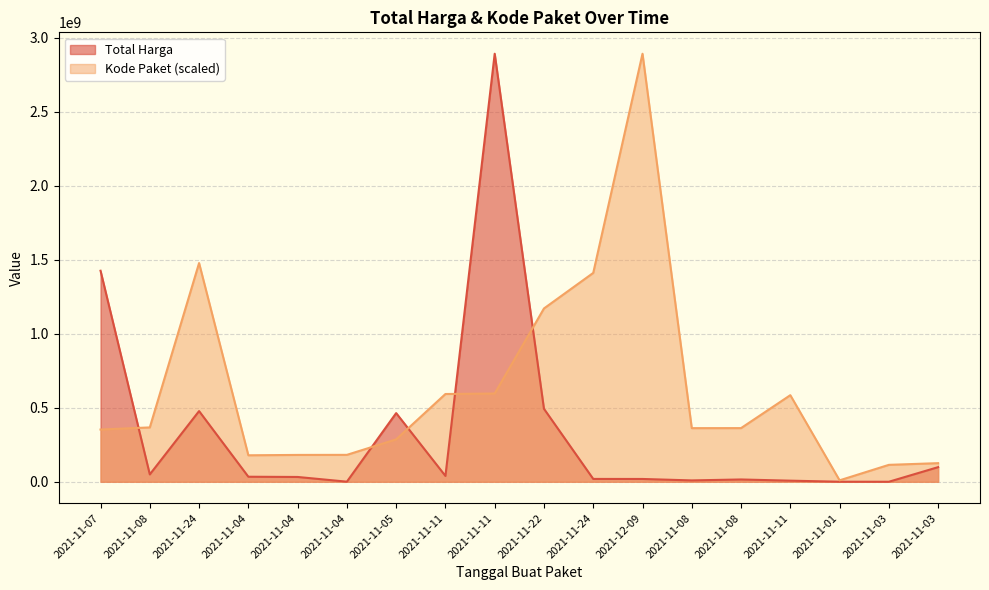

How many values in the Total Harga series exceed 34000000?

8